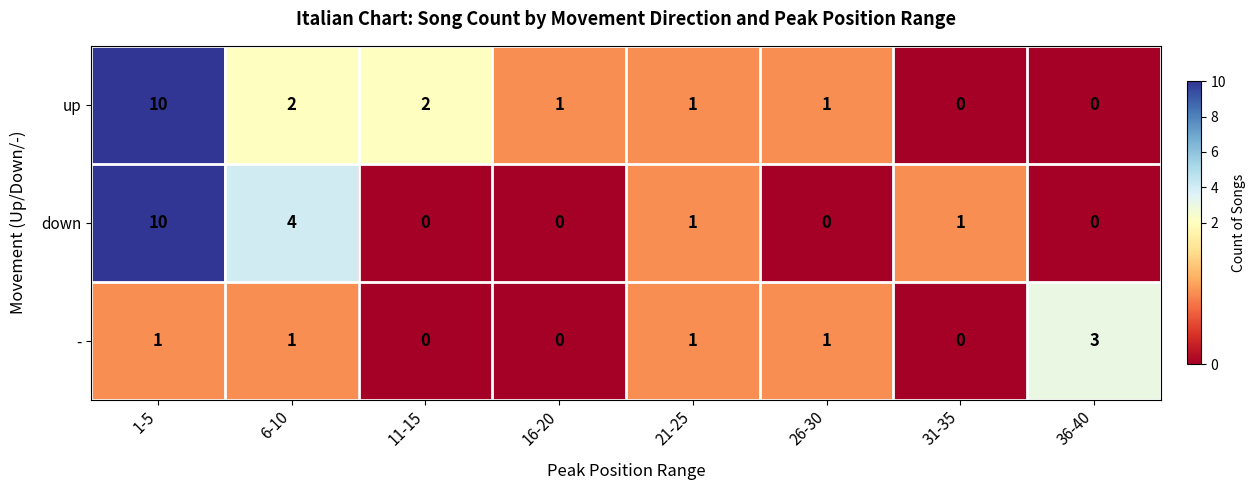

True or false: up has a value of 1 at 6-10.

False